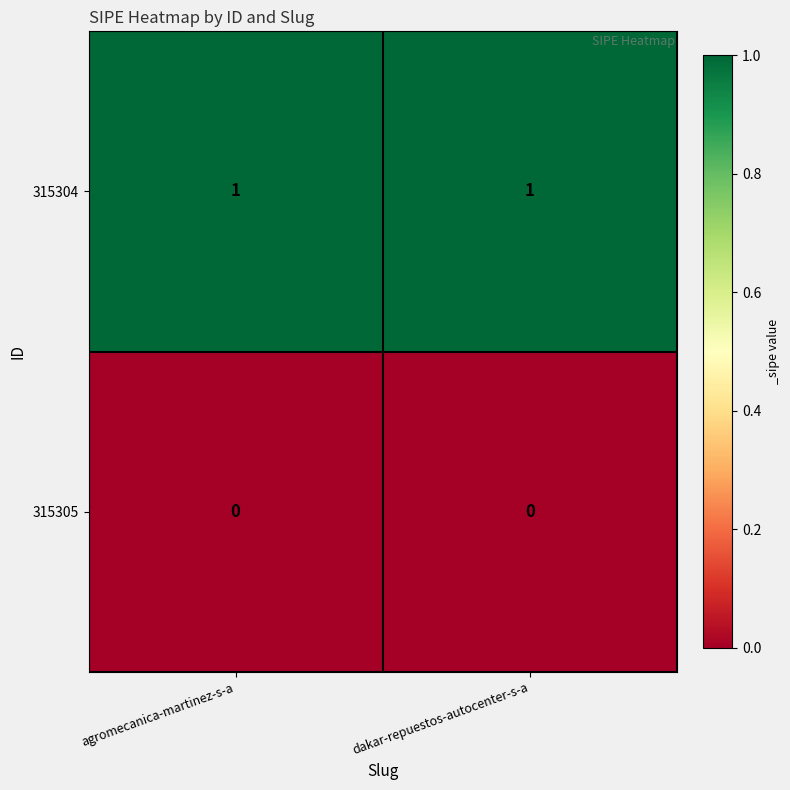

List the series in order of their peak value, highest first.

315304, 315305